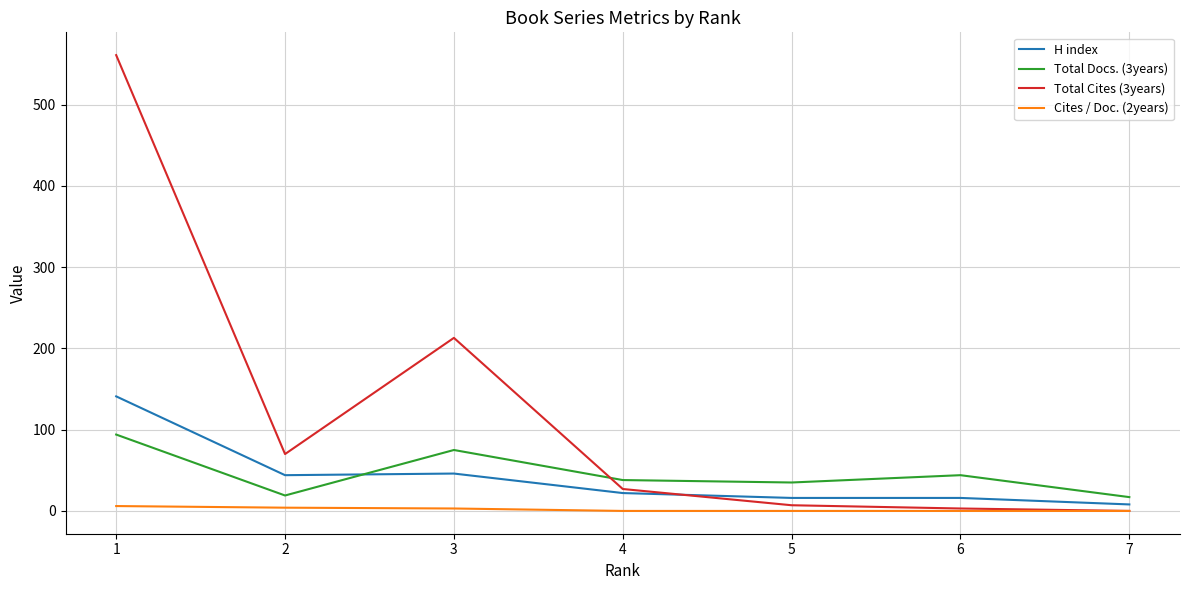

Rank the series by their maximum value, from lowest to highest.

Cites / Doc. (2years), Total Docs. (3years), H index, Total Cites (3years)